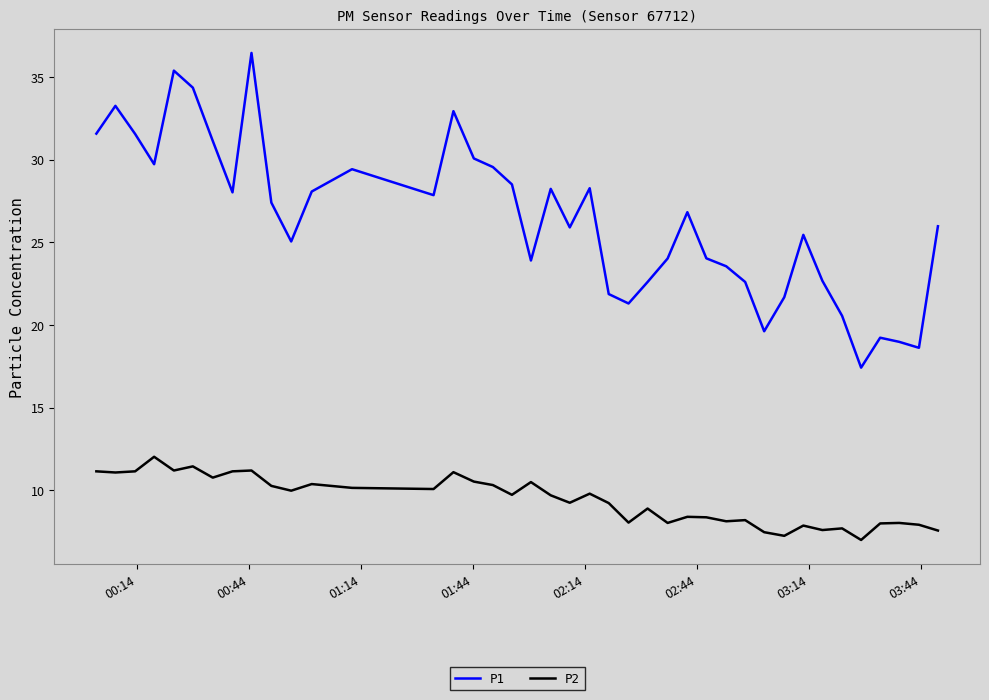

Rank the series by their maximum value, from highest to lowest.

P1, P2